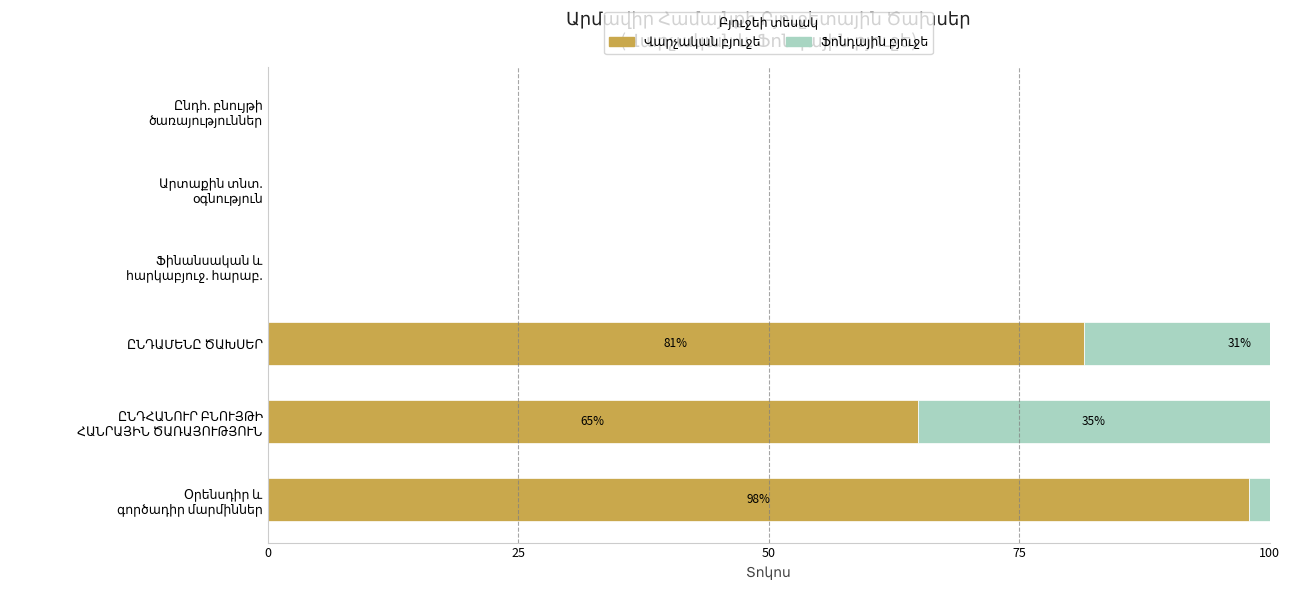

What position from the right is Օրենսդիր և գործադիր մարմիններ?

6